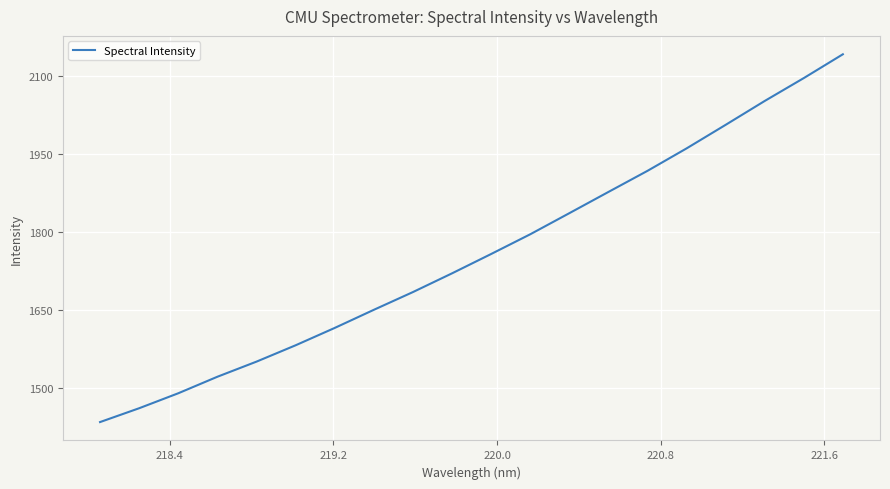

What is the difference between the maximum and second lowest values?

680.5